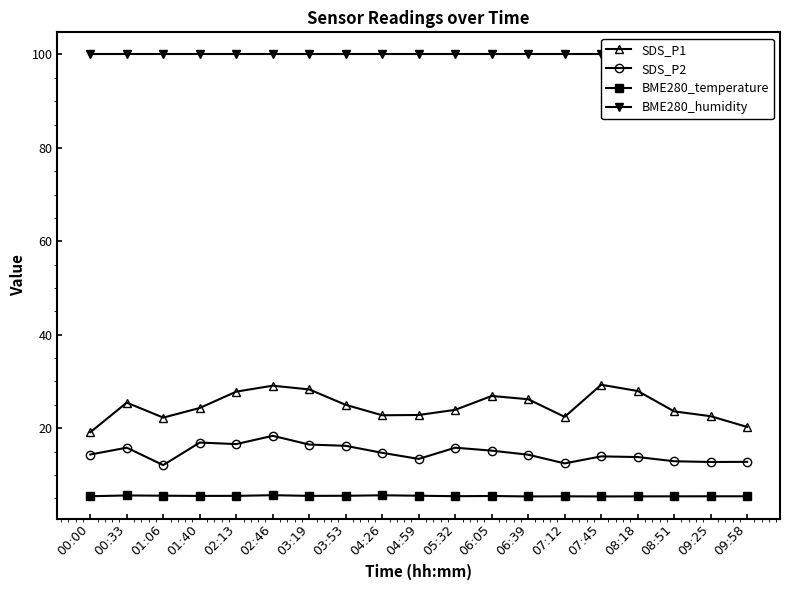

Reading left to right, list all the values displayed in this chart.

SDS_P1: 19.1	25.5	22.3	24.3	27.8	29.1	28.3	25.0	22.8	22.8	23.9	26.9	26.2	22.4	29.3	28.0	23.6	22.6	20.3
SDS_P2: 14.4	15.8	12.1	16.9	16.6	18.4	16.5	16.2	14.7	13.4	15.8	15.2	14.3	12.5	14.0	13.8	12.9	12.8	12.8
BME280_temperature: 5.4	5.6	5.5	5.5	5.5	5.7	5.5	5.5	5.6	5.5	5.5	5.5	5.4	5.4	5.4	5.4	5.4	5.4	5.4
BME280_humidity: 100.0	100.0	100.0	100.0	100.0	100.0	100.0	100.0	100.0	100.0	100.0	100.0	100.0	100.0	100.0	100.0	100.0	100.0	100.0